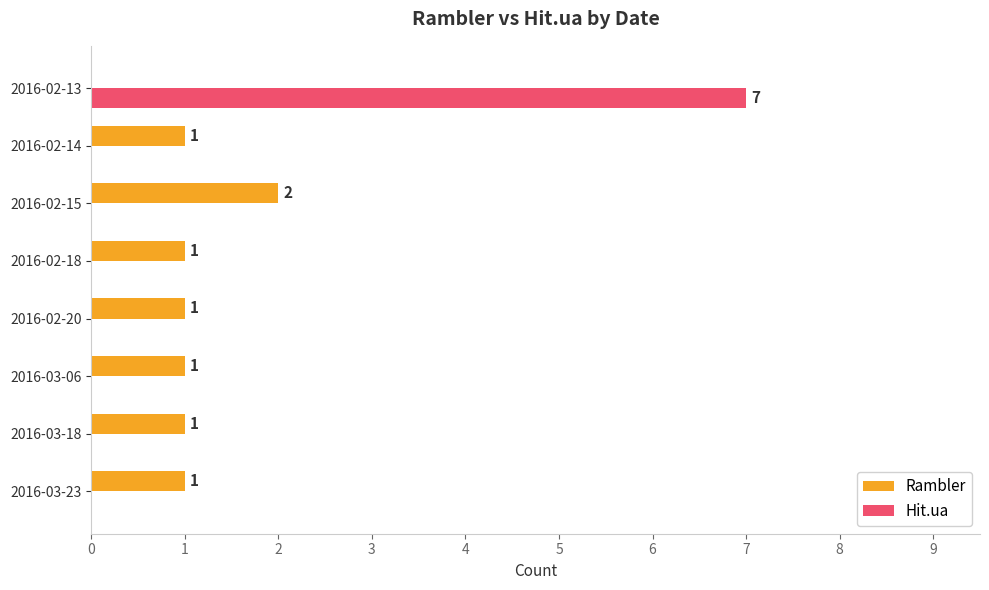

Between 2016-02-20 and 2016-02-13, which series saw the biggest shift?

Hit.ua